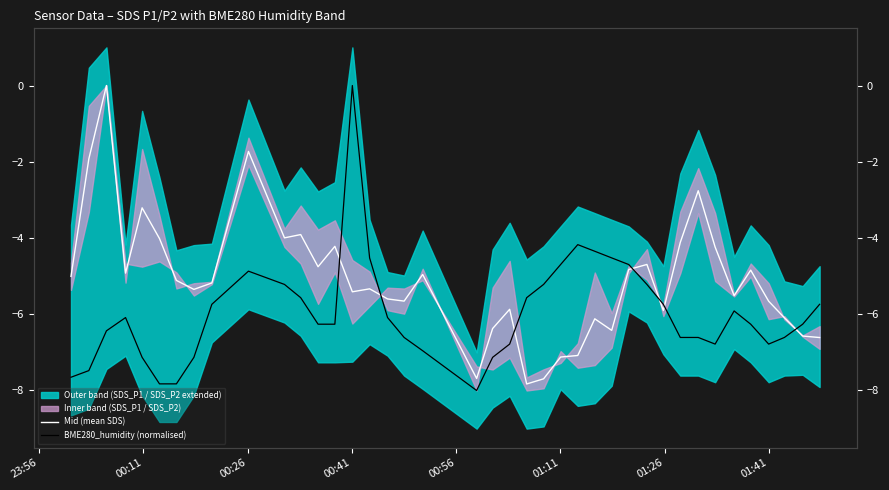

Is the value of BME280_humidity (normalised) at 01:11 greater than the value of Mid (mean SDS) at 11?

No